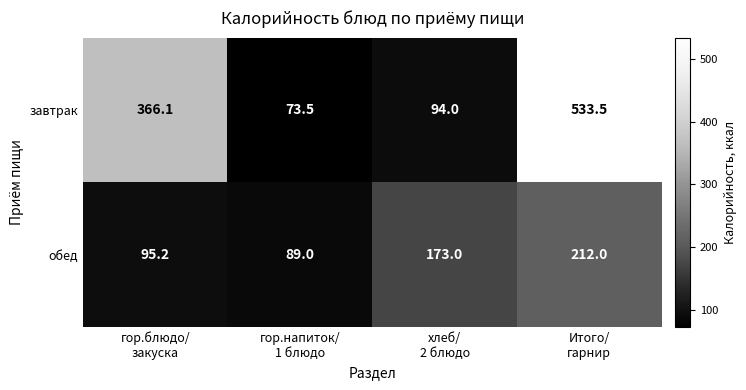

How many distinct data groups are displayed?

2